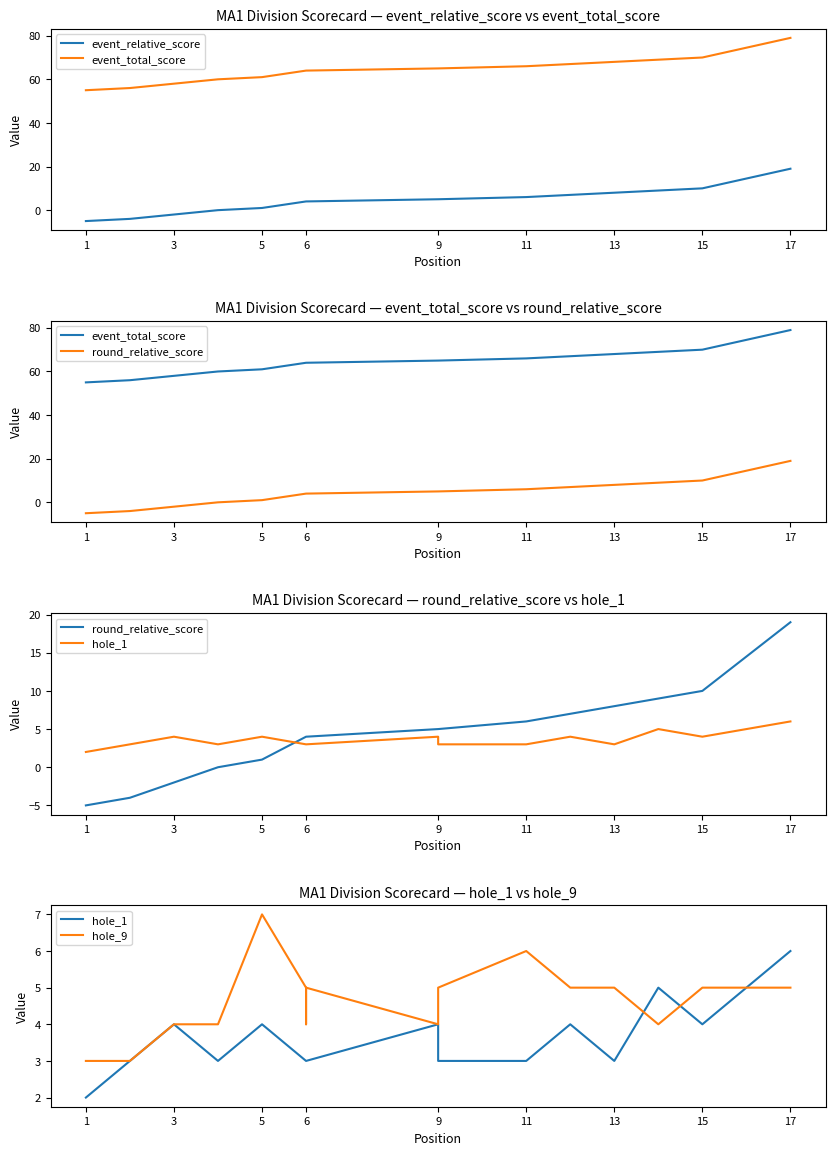

Which category has the lowest value across all series?

1